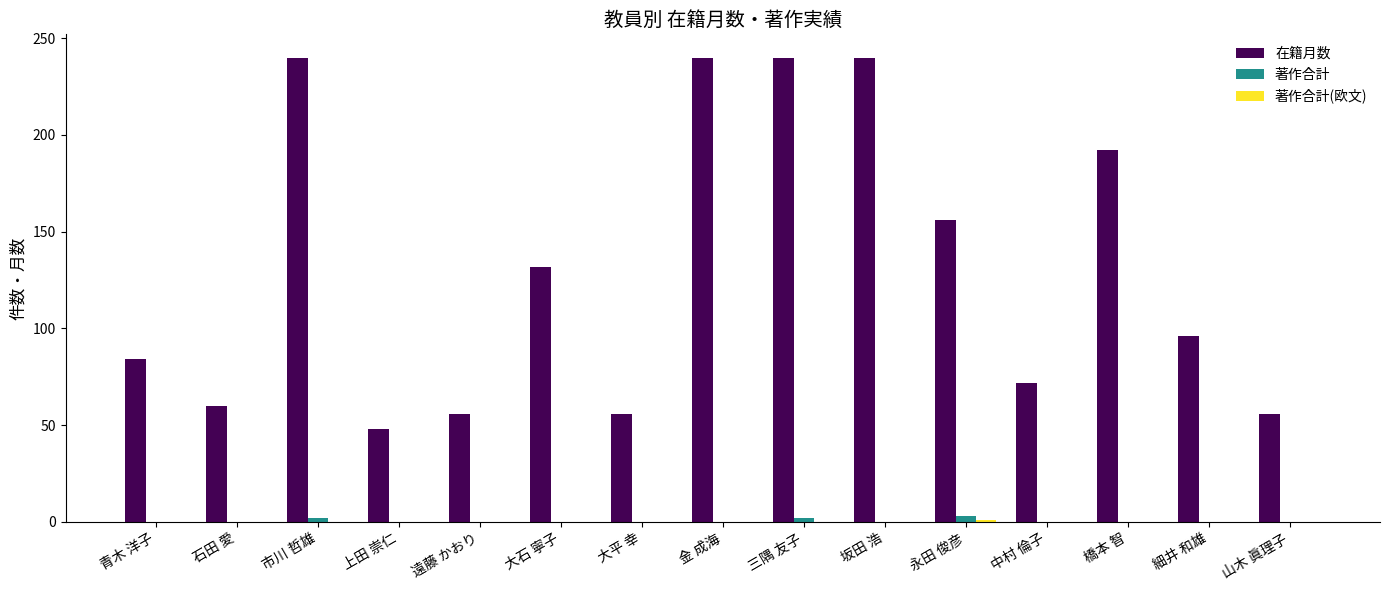

What is the total value across all series at 大平 幸?

56